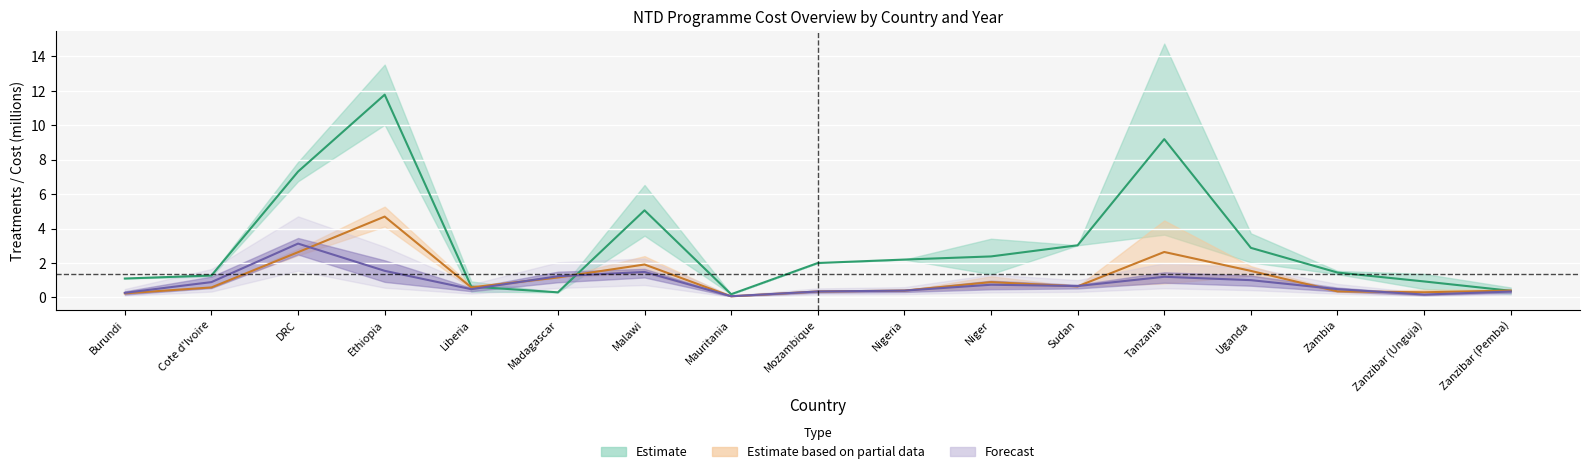

What are all the series names shown in the legend?

Estimate, Estimate based on partial data, Forecast